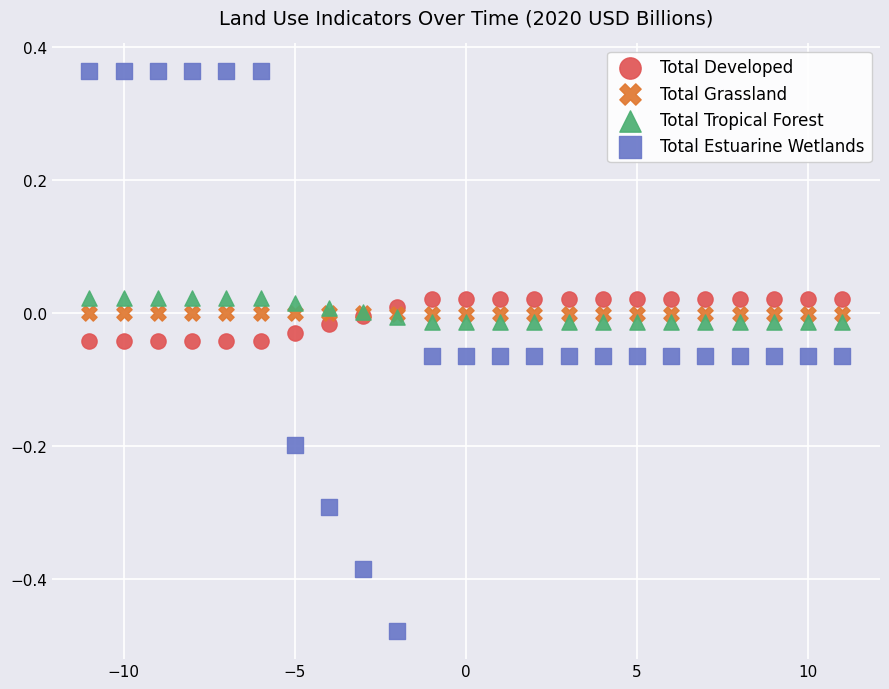

Which series reaches the maximum Y coordinate?

Total Estuarine Wetlands